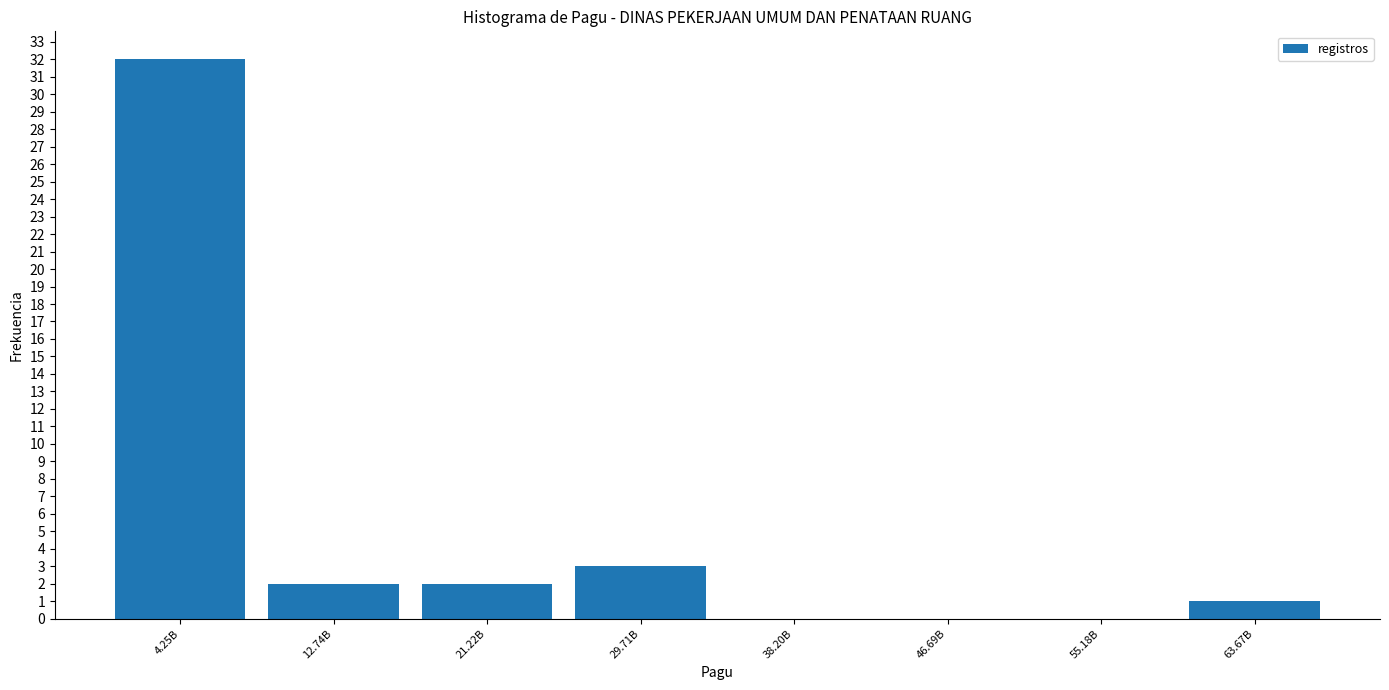

Reading right to left, list all the values displayed in this chart.

63.67B=1	55.18B=0	46.69B=0	38.20B=0	29.71B=3	21.22B=2	12.74B=2	4.25B=32